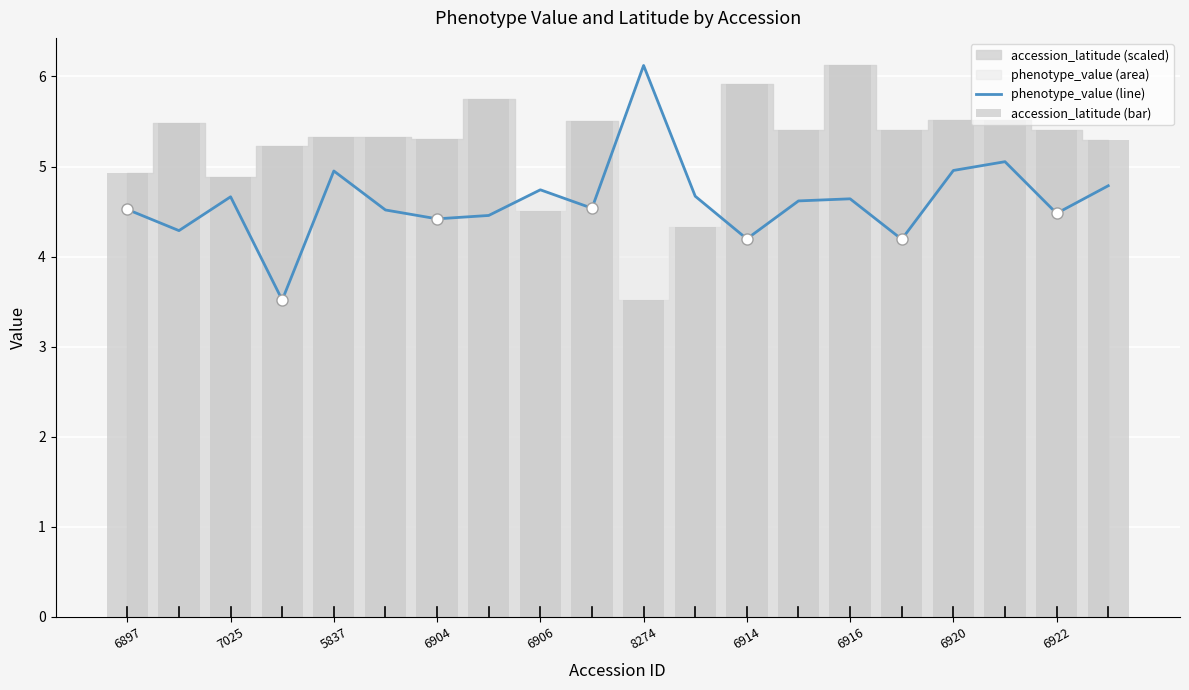

Does the chart contain stacked bars?

No